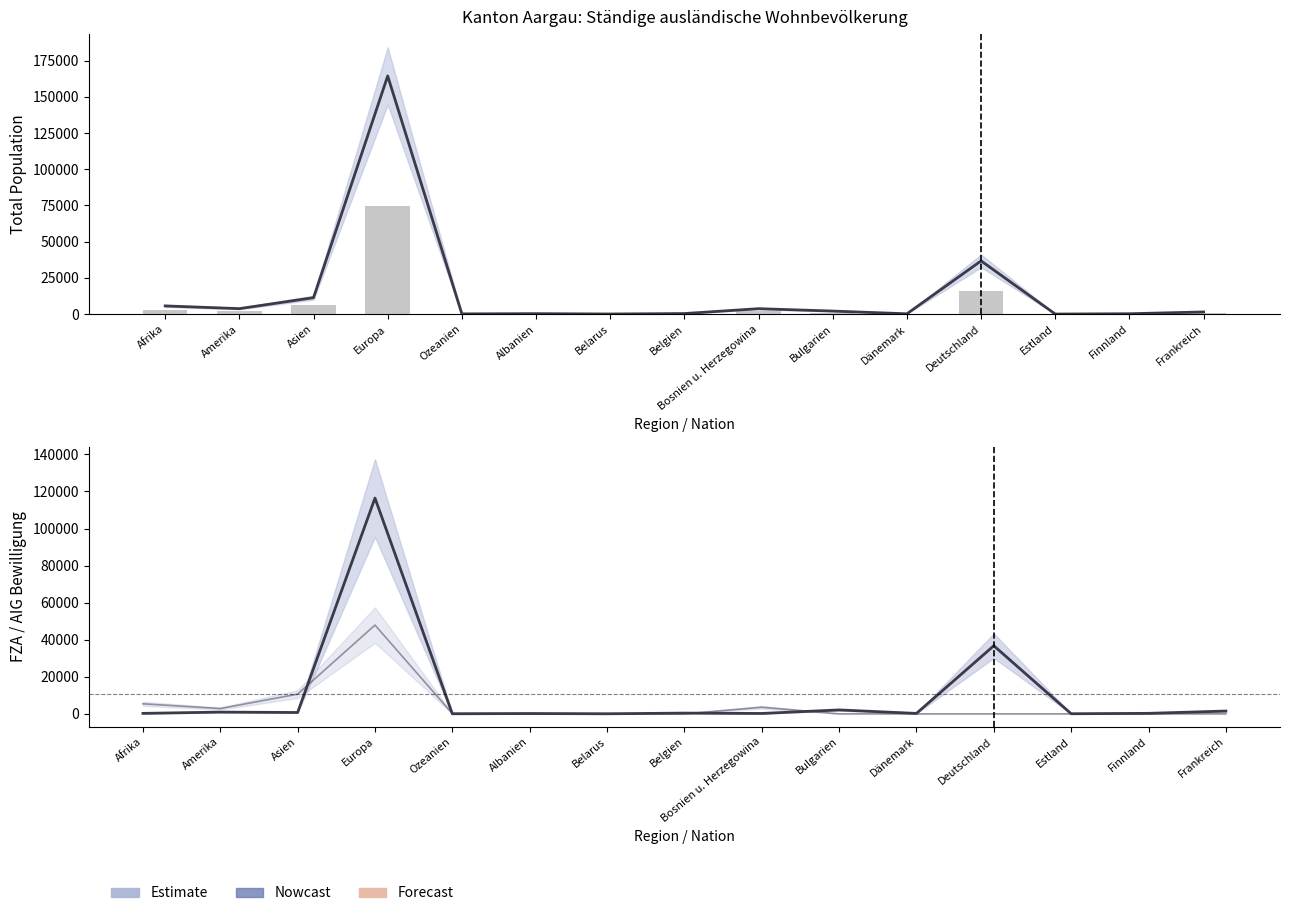

What position from the right is Bosnien u. Herzegowina?

7